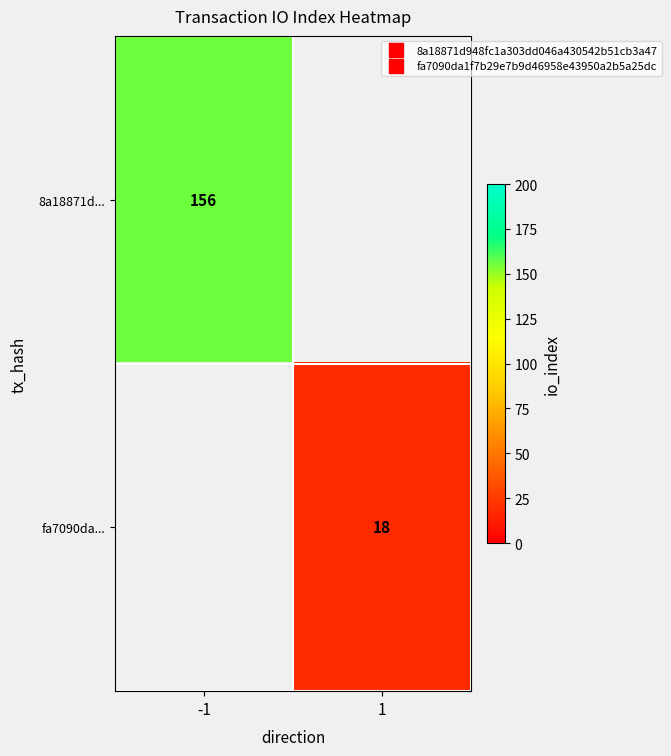

List the labels in order of 8a18871d... value, smallest first.

1, -1